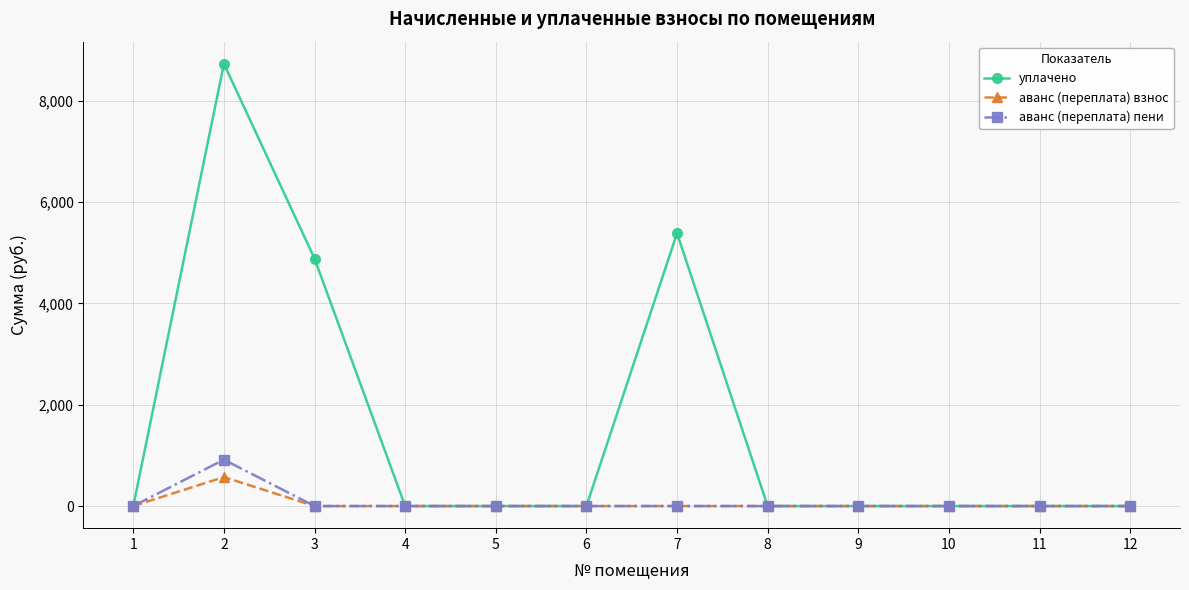

Where is the first local maximum for аванс (переплата) пени?

2